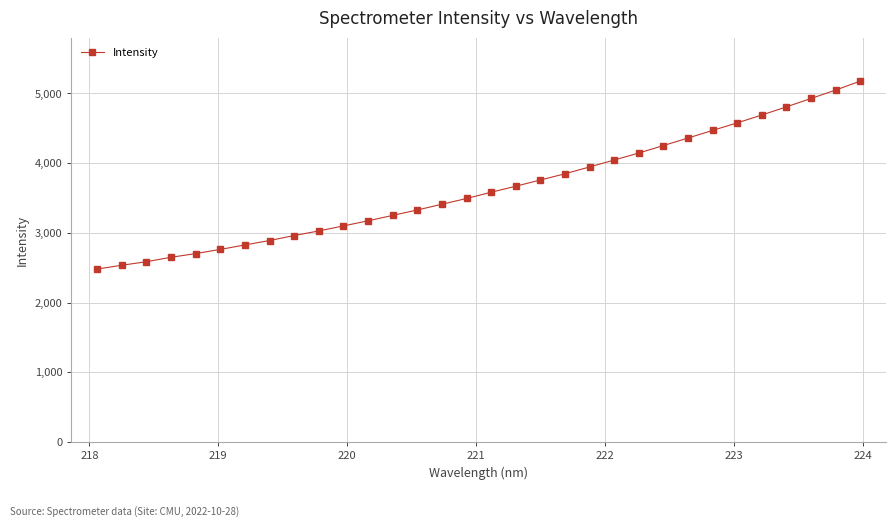

What is the maximum value shown in the chart?

5176.9